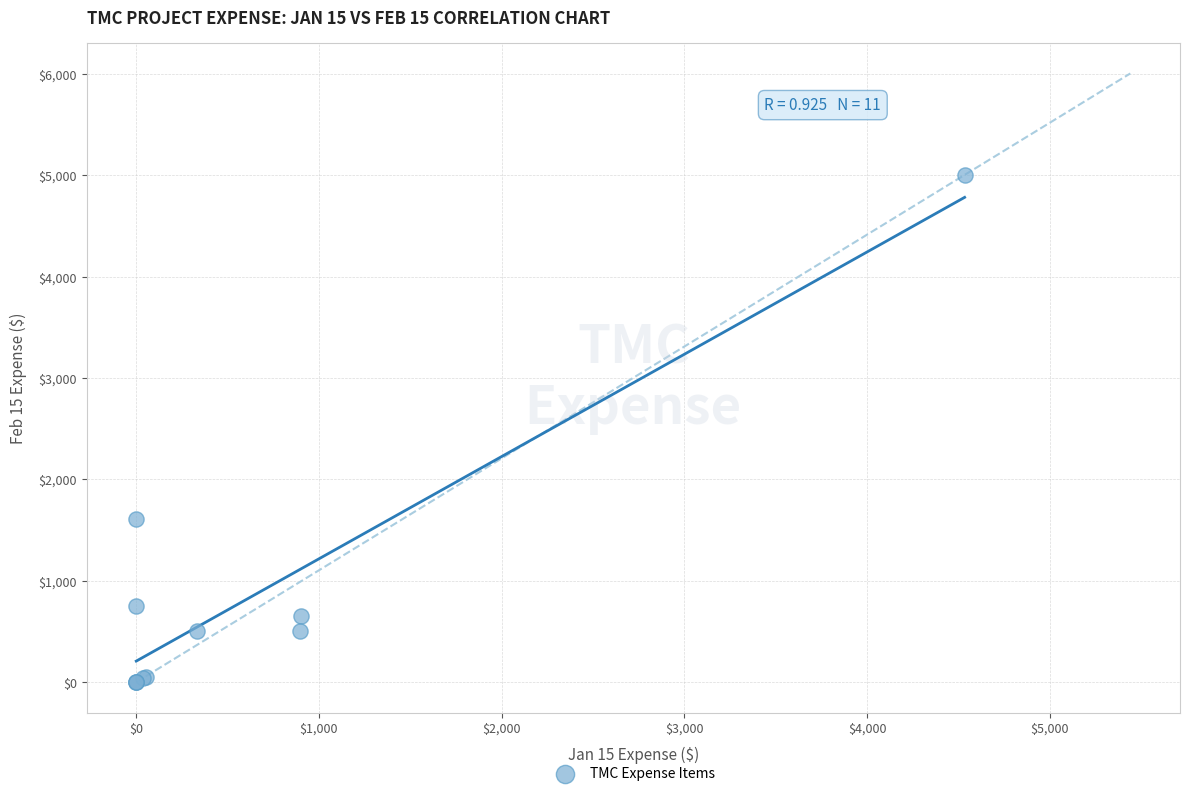

What Y value in the scatter plot is closest to 2502?

1607.3